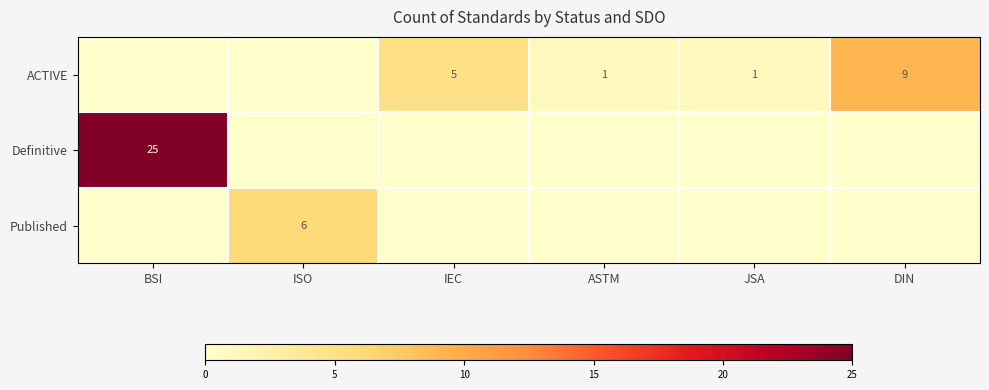

At how many categories does at least one series exceed 13?

1